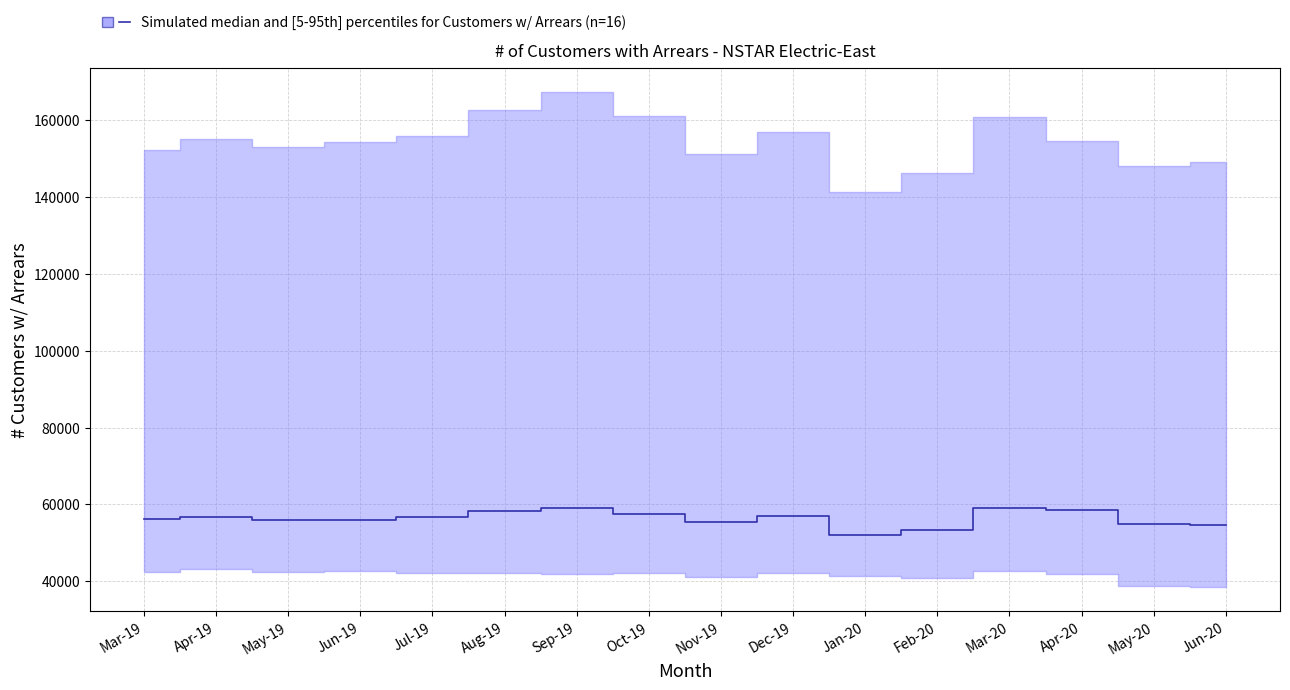

How many points are lower than both their immediate neighbors (excluding endpoints)?

3